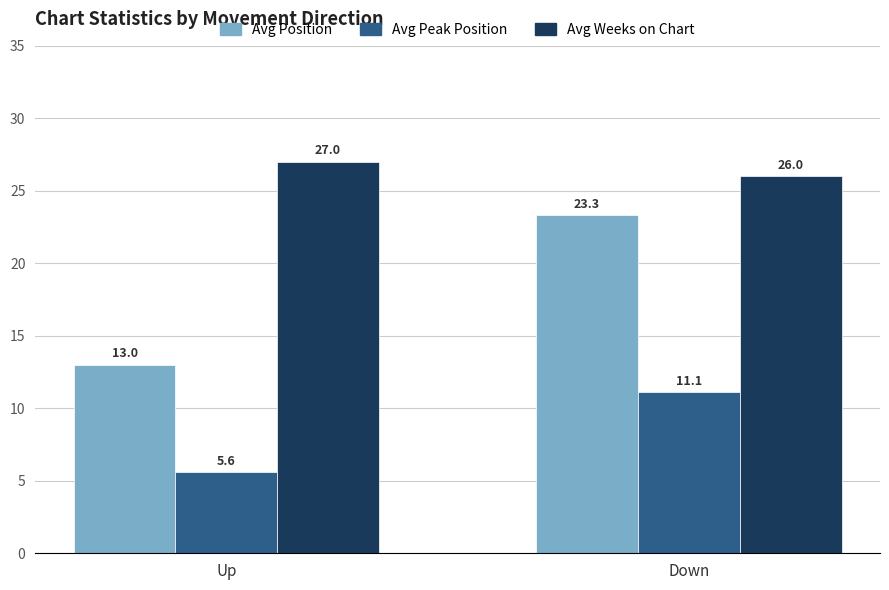

Reading right to left, extract all data points from this chart.

Avg Position: Down=23.3	Up=13.0
Avg Peak Position: Down=11.1	Up=5.6
Avg Weeks on Chart: Down=26.0	Up=27.0